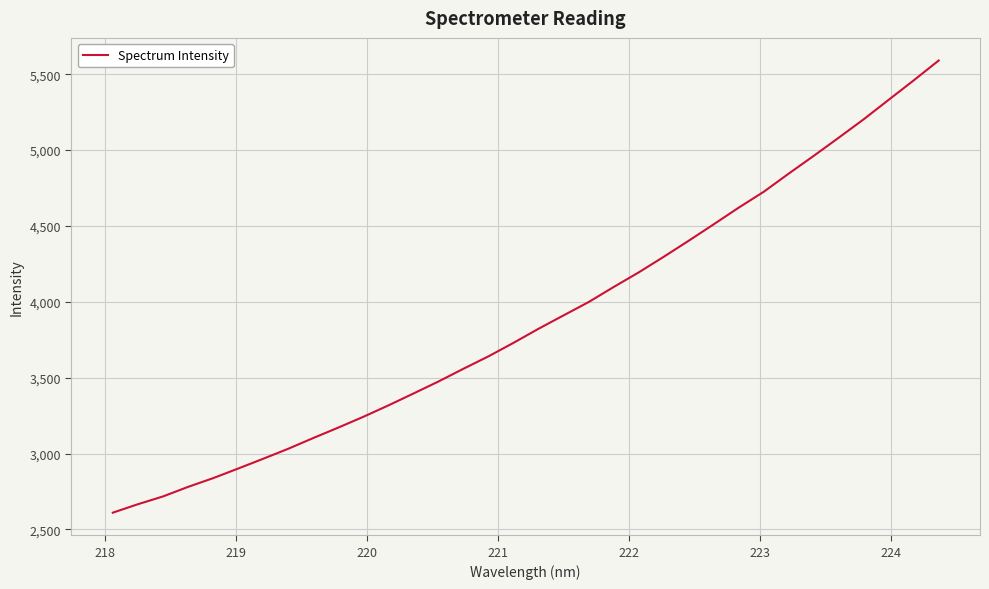

What is the smallest value displayed?

2610.8